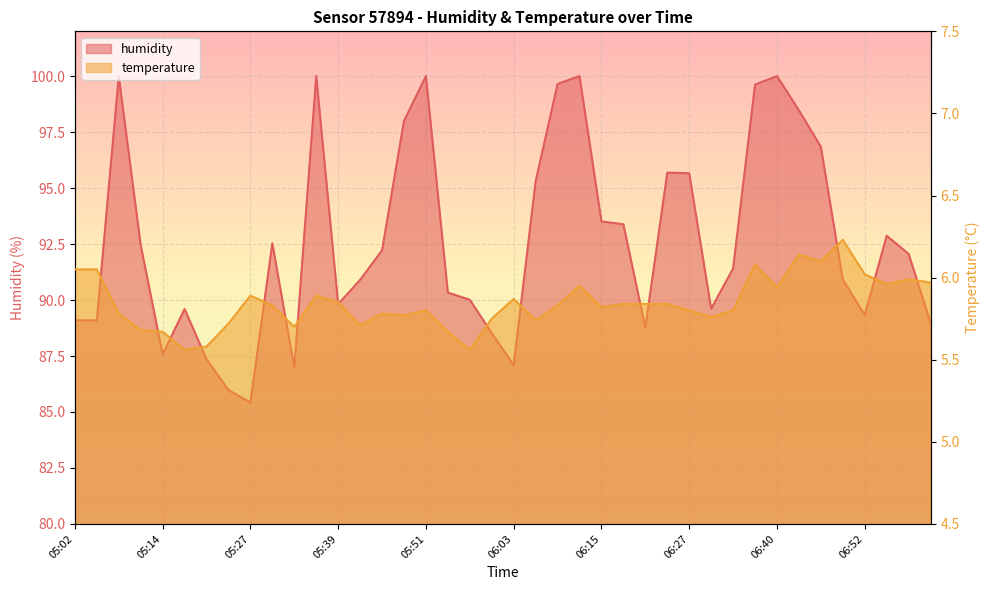

What is the smallest value displayed?

5.6